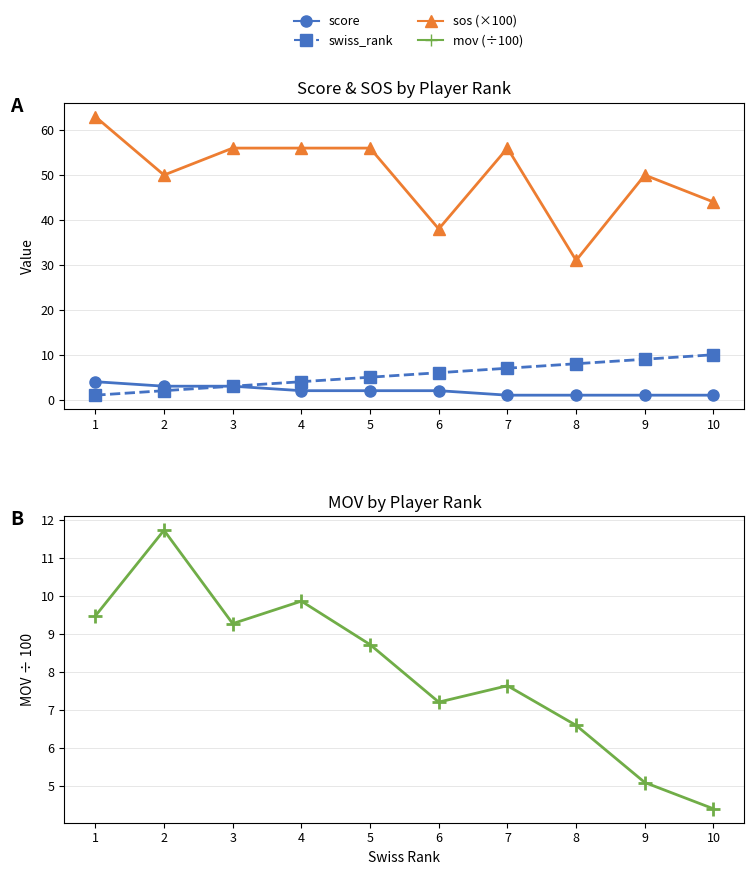

Reading left to right, transcribe all the data shown in this chart.

score: 1=4.0	2=3.0	3=3.0	4=2.0	5=2.0	6=2.0	7=1.0	8=1.0	9=1.0	10=1.0
swiss_rank: 1=1.0	2=2.0	3=3.0	4=4.0	5=5.0	6=6.0	7=7.0	8=8.0	9=9.0	10=10.0
sos (×100): 1=63.0	2=50.0	3=56.0	4=56.0	5=56.0	6=38.0	7=56.0	8=31.0	9=50.0	10=44.0
mov (÷100): 1=9.5	2=11.7	3=9.3	4=9.9	5=8.7	6=7.2	7=7.6	8=6.6	9=5.1	10=4.4